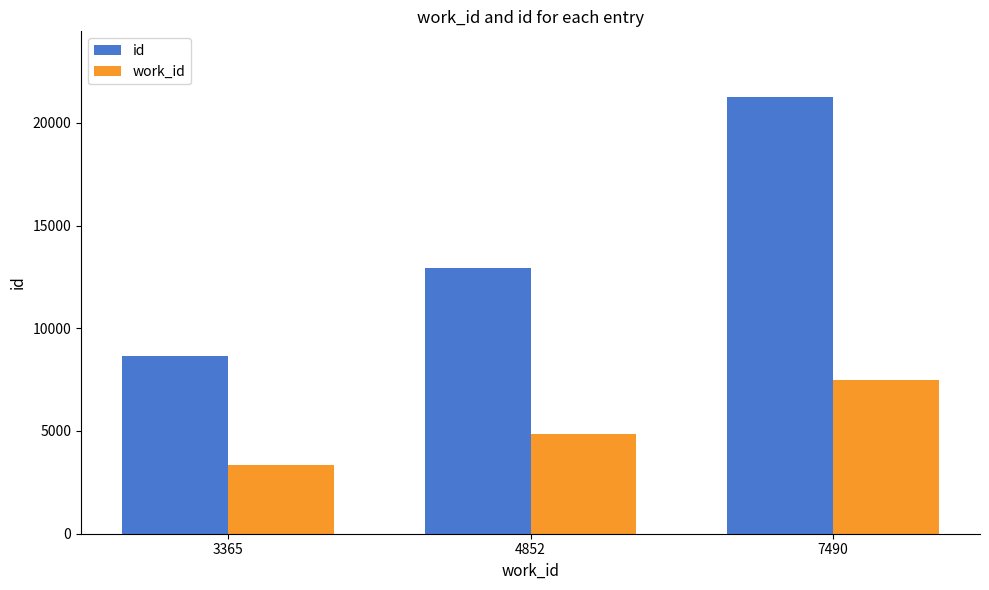

The id series shows 5060 at 3365. True or false?

False